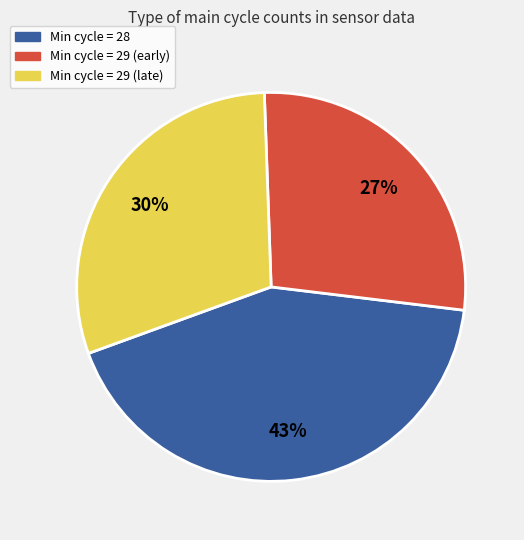

To the nearest percent, what is the average slice percentage?

33%